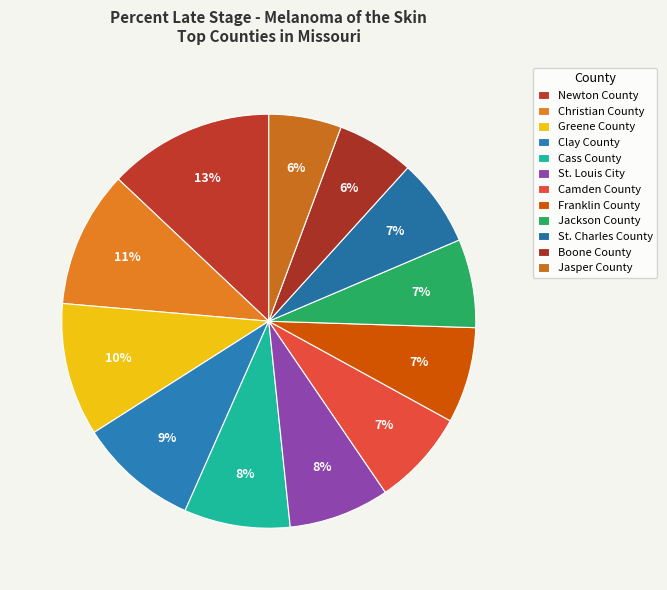

Does any single category account for the majority?

No